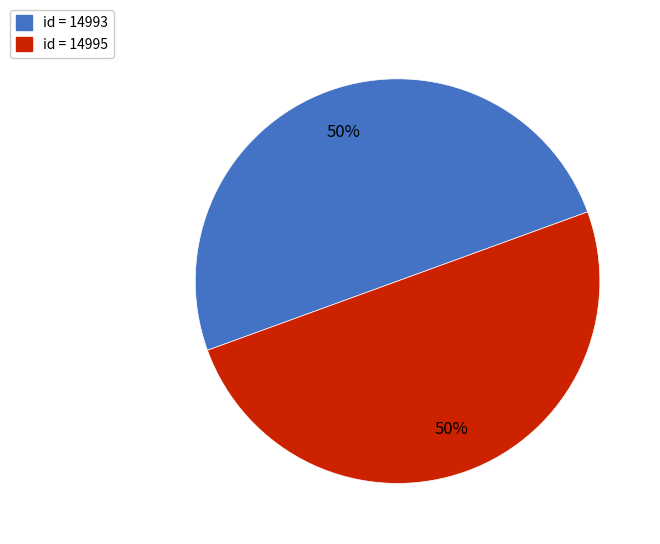

To the nearest percent, what is the average slice percentage?

50%